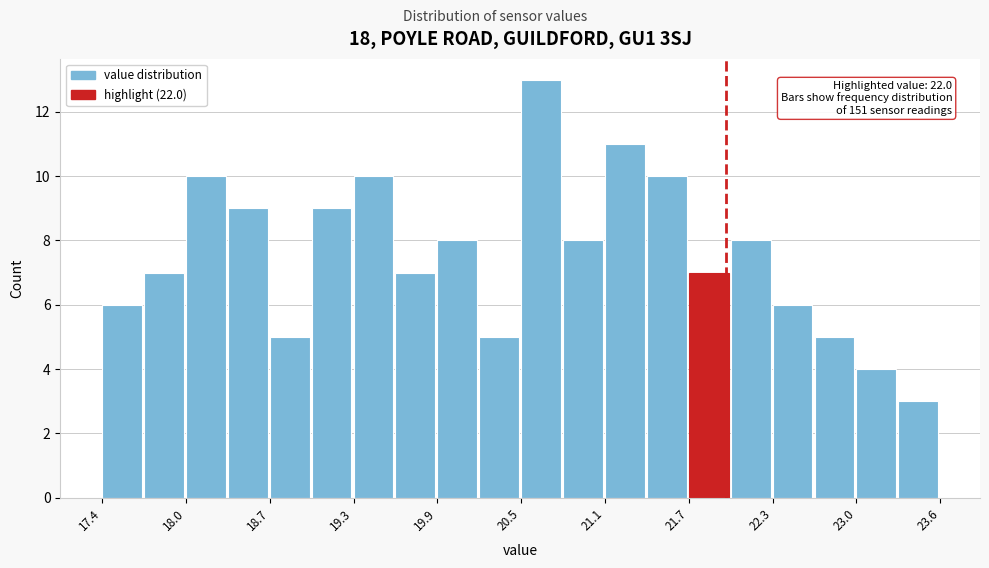

Around what value on the x-axis is the tallest bar? Give the approximate position of its centre, as read against the axis.

20.6